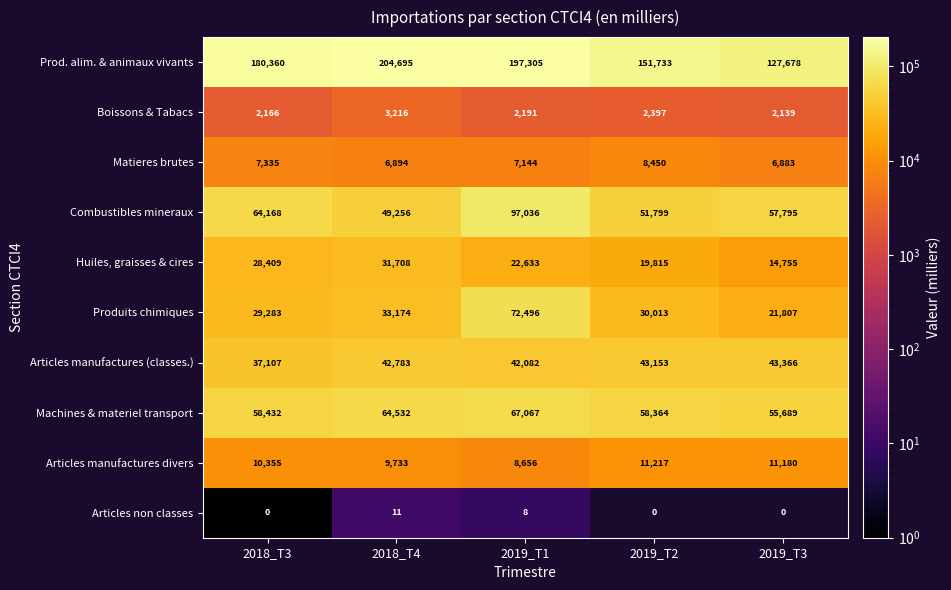

Which series has the widest spread of values?

Prod. alim. & animaux vivants